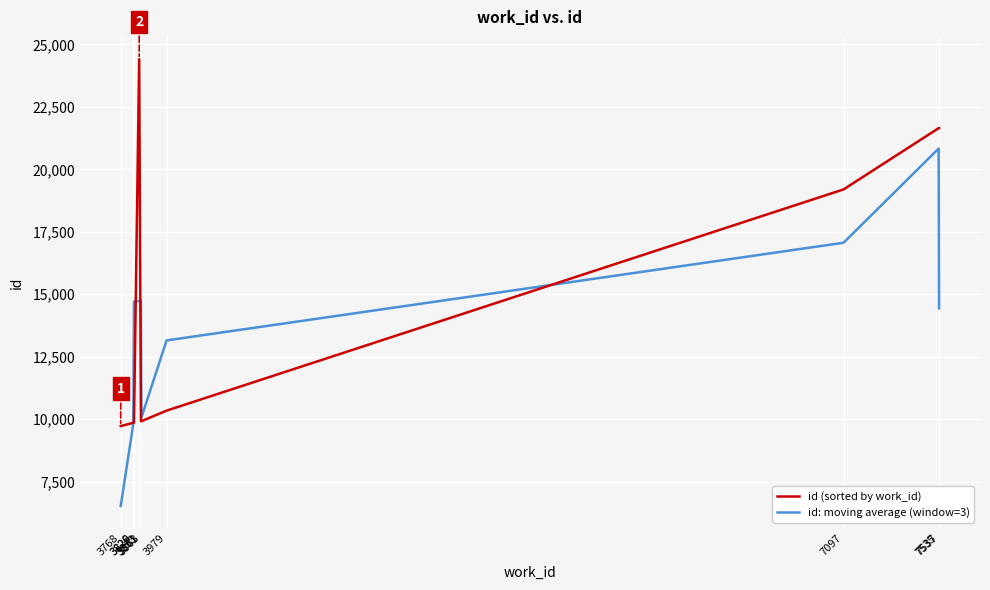

Which series has the largest total across all categories?

id (sorted by work_id)